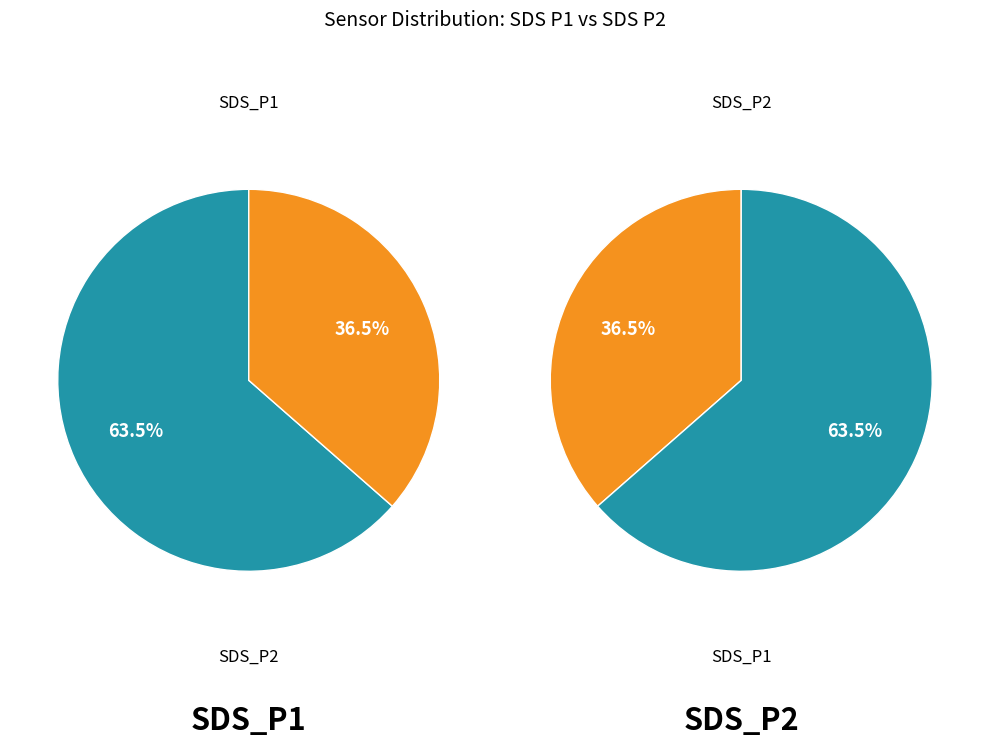

Rank the series by their maximum value, from lowest to highest.

SDS_P2, SDS_P1